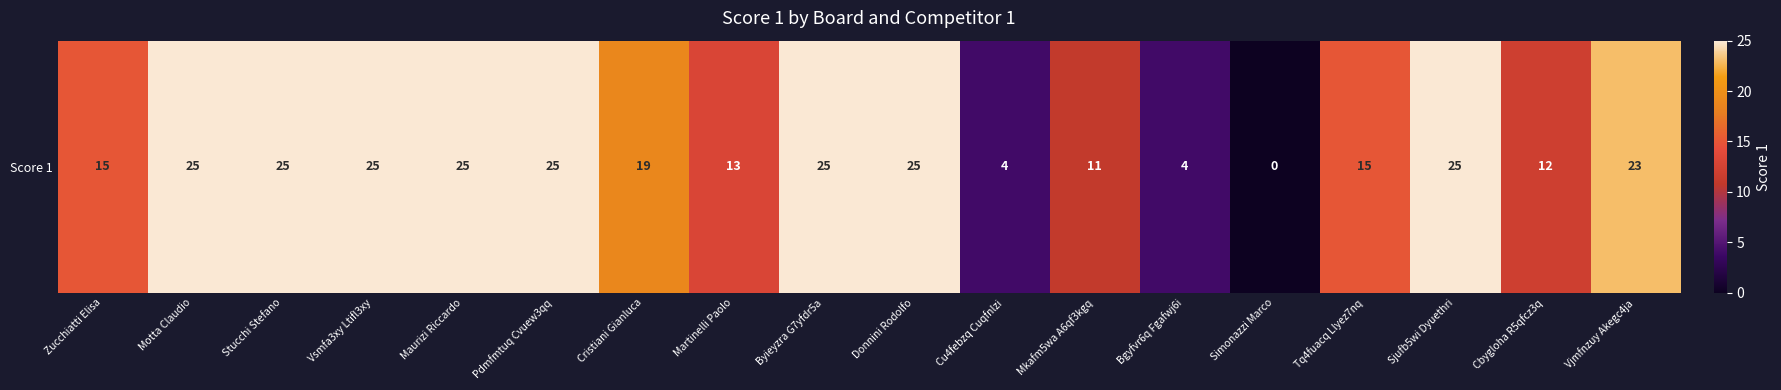

At which category does the chart reach its peak across all series?

Motta Claudio